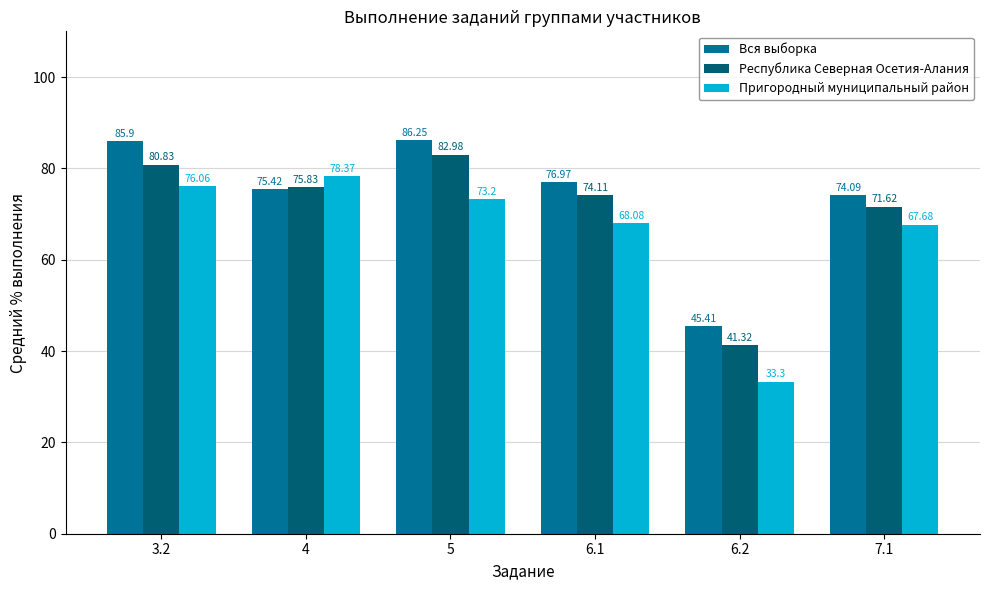

What is the sum of all Вся выборка values?

444.0